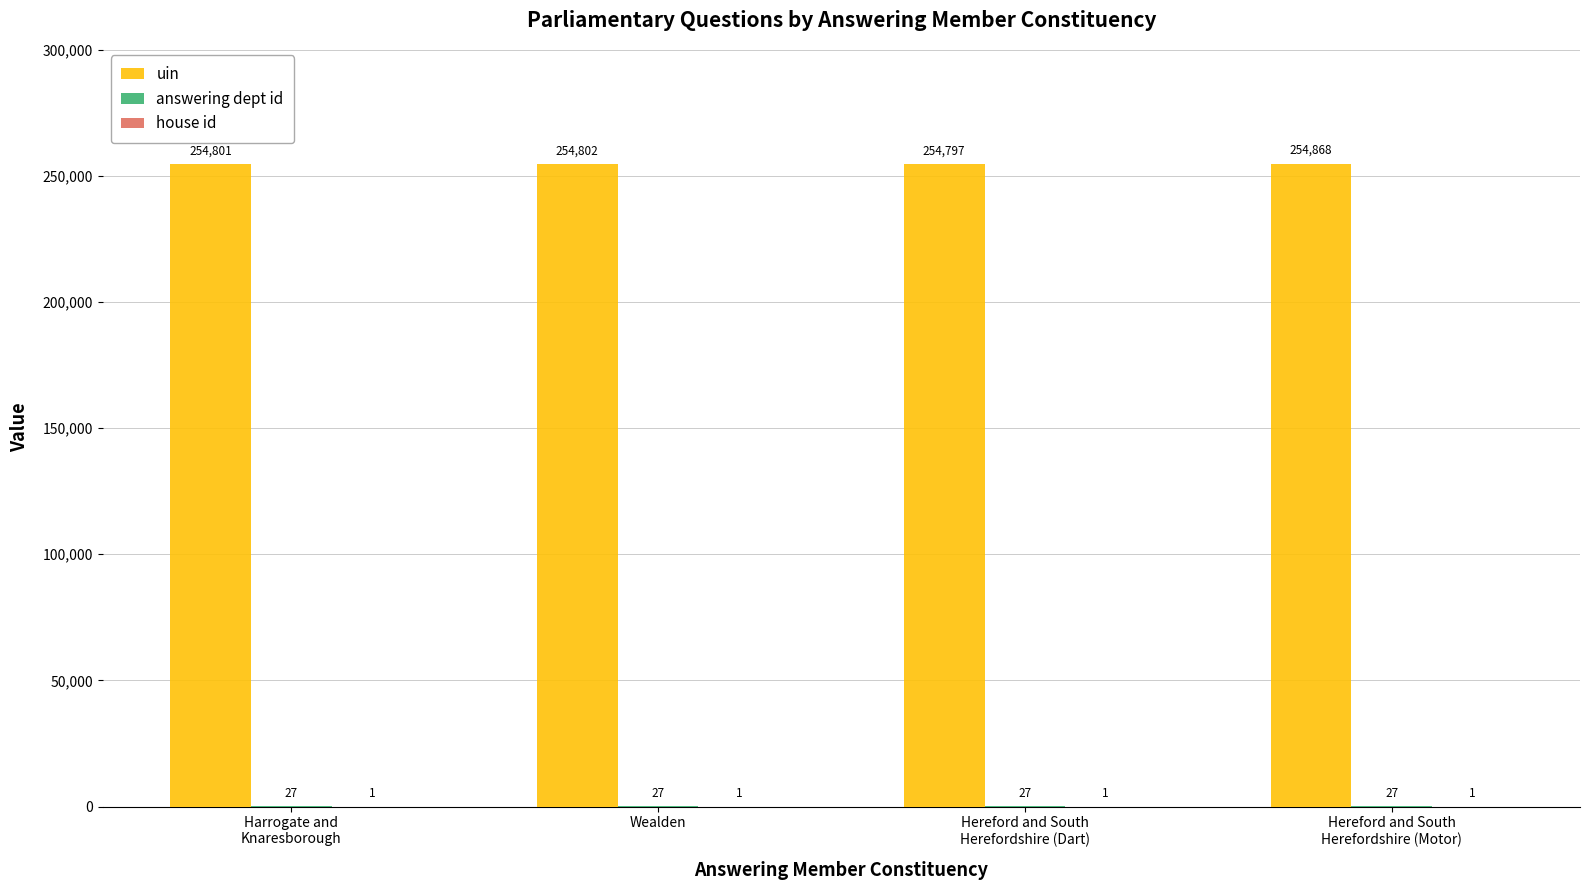

What is the greatest value displayed?

254868